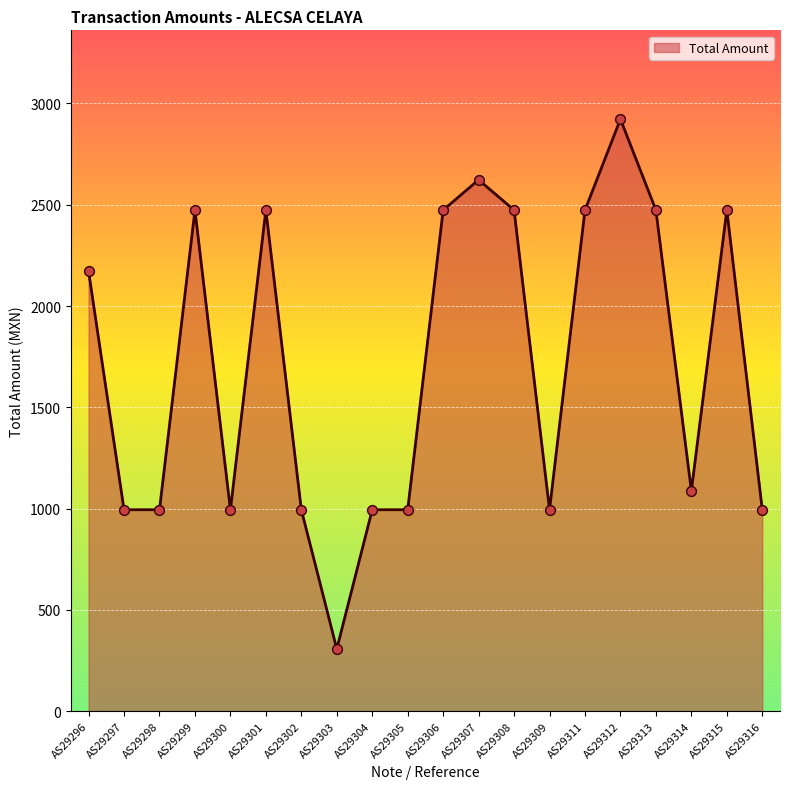

Between AS29302 and AS29314, which is larger?

AS29314